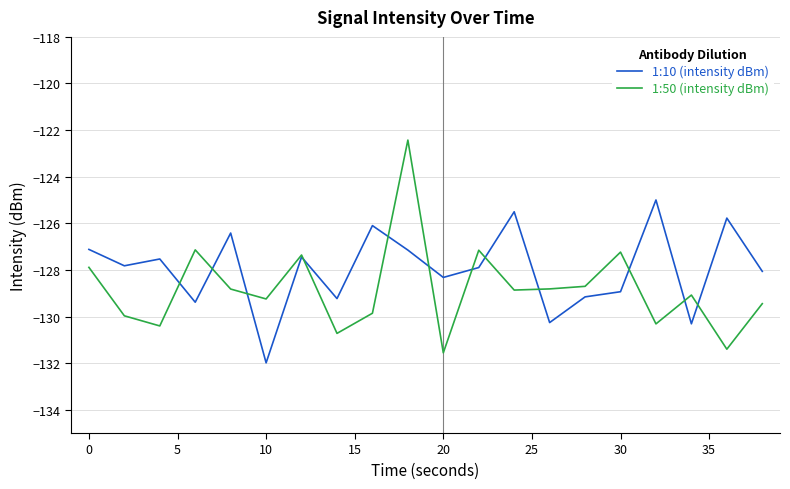

Rank the series by their maximum value, from highest to lowest.

1:50 (intensity dBm), 1:10 (intensity dBm)